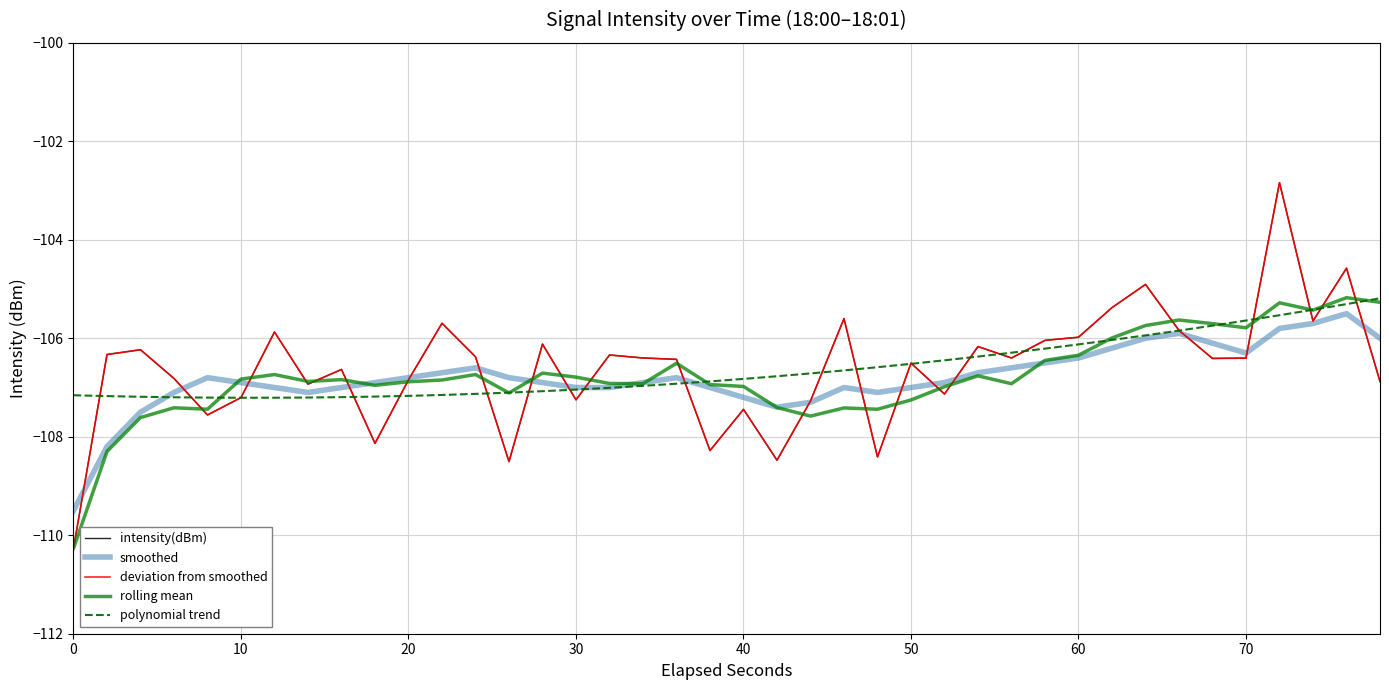

What is the maximum value shown in the chart?

-102.8